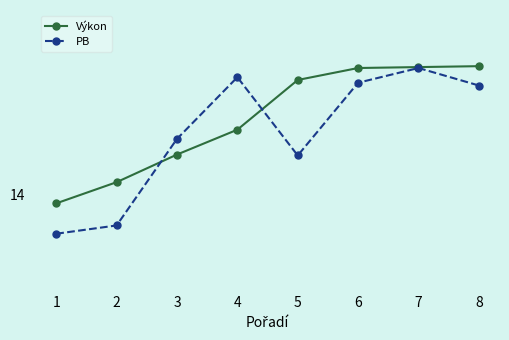

What is the value of the Výkon point at the 7th from the left?

15.4